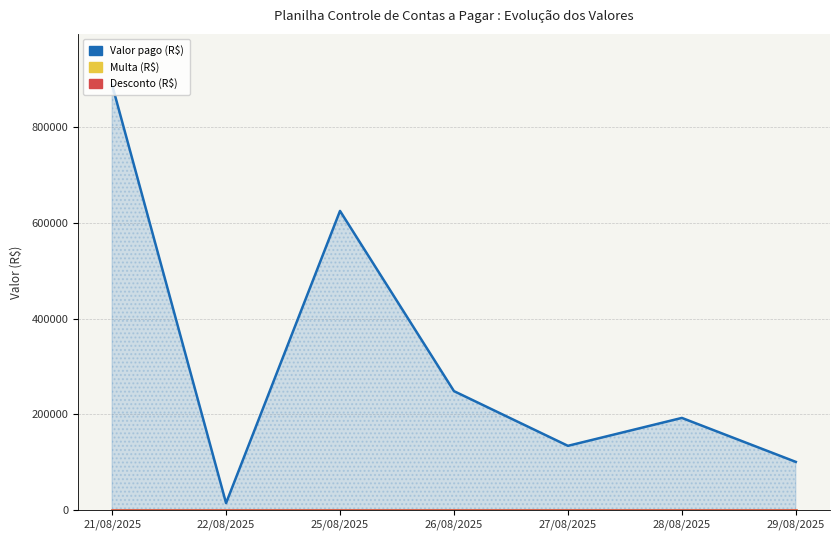

Is the value of Desconto (R$) at 28/08/2025 greater than the value of Multa (R$) at 28/08/2025?

No